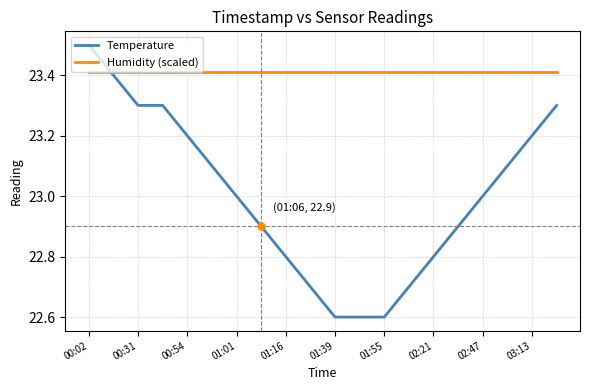

What is the maximum value shown in the chart?

23.5